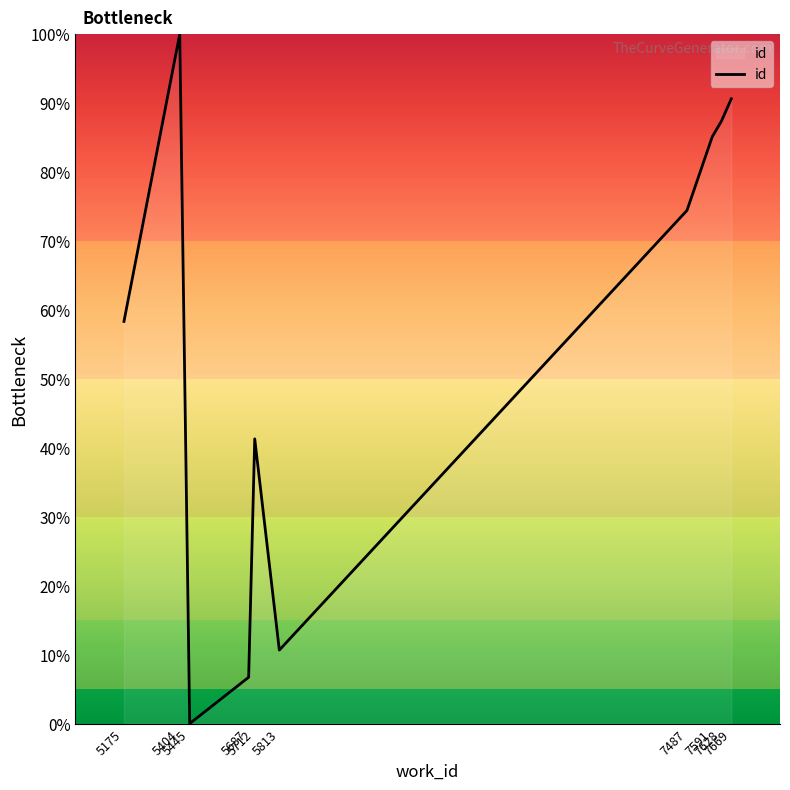

Reading left to right, extract all data points from this chart.

58.3	100.0	0.0	6.7	41.3	10.7	74.4	85.1	87.4	90.6